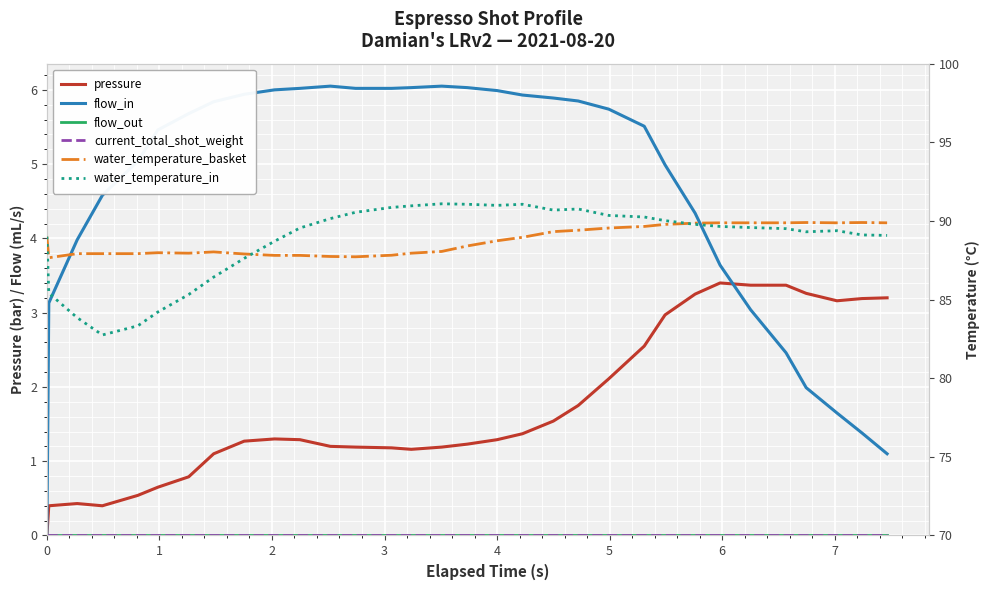

Rank the series by their maximum value, from lowest to highest.

flow_out, current_total_shot_weight, pressure, flow_in, water_temperature_basket, water_temperature_in